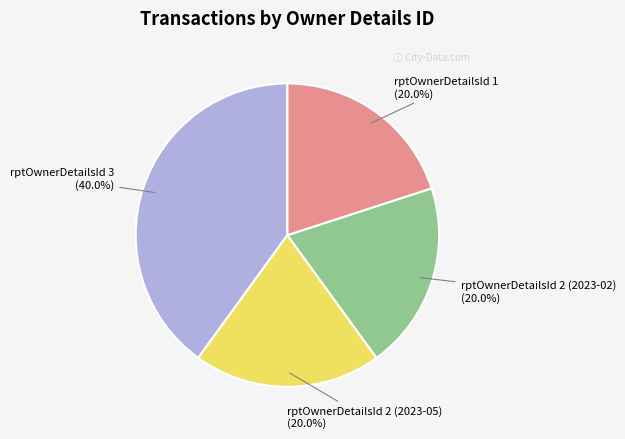

Is there any slice that represents more than half of the pie?

No